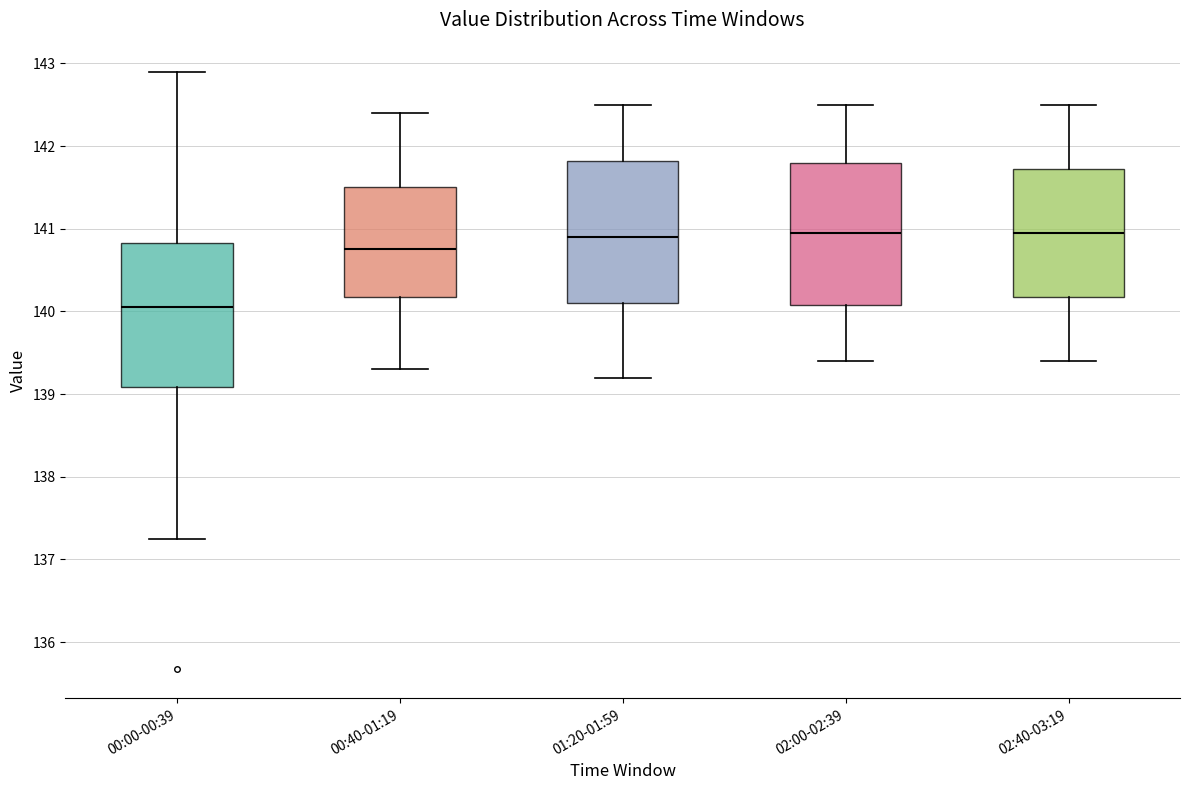

Where does the upper whisker of the box for 02:40-03:19 end on the y-axis? The values are not printed on the chart, so give them approximately, as read against the axis.

142.5